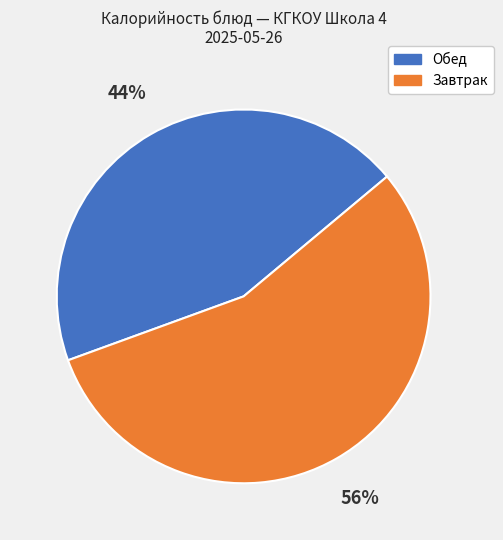

Is the sum of Обед and Завтрак greater than half?

Yes